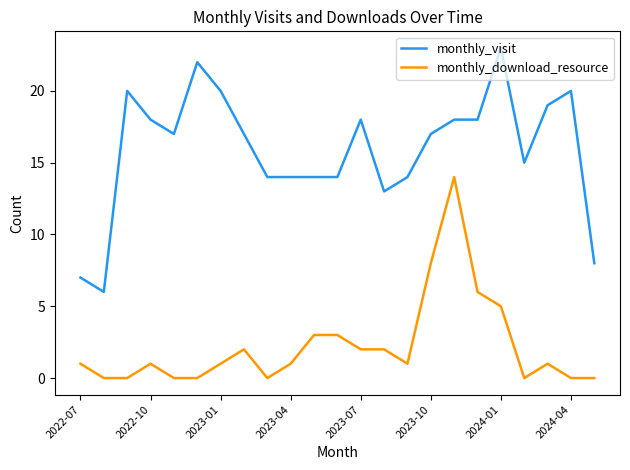

Which series has the largest range (max minus min)?

monthly_visit